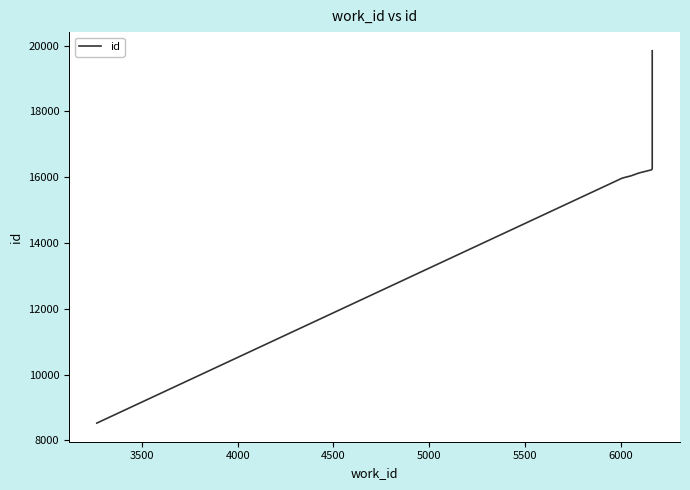

True or false: the data shows 8244 at 5500.

False